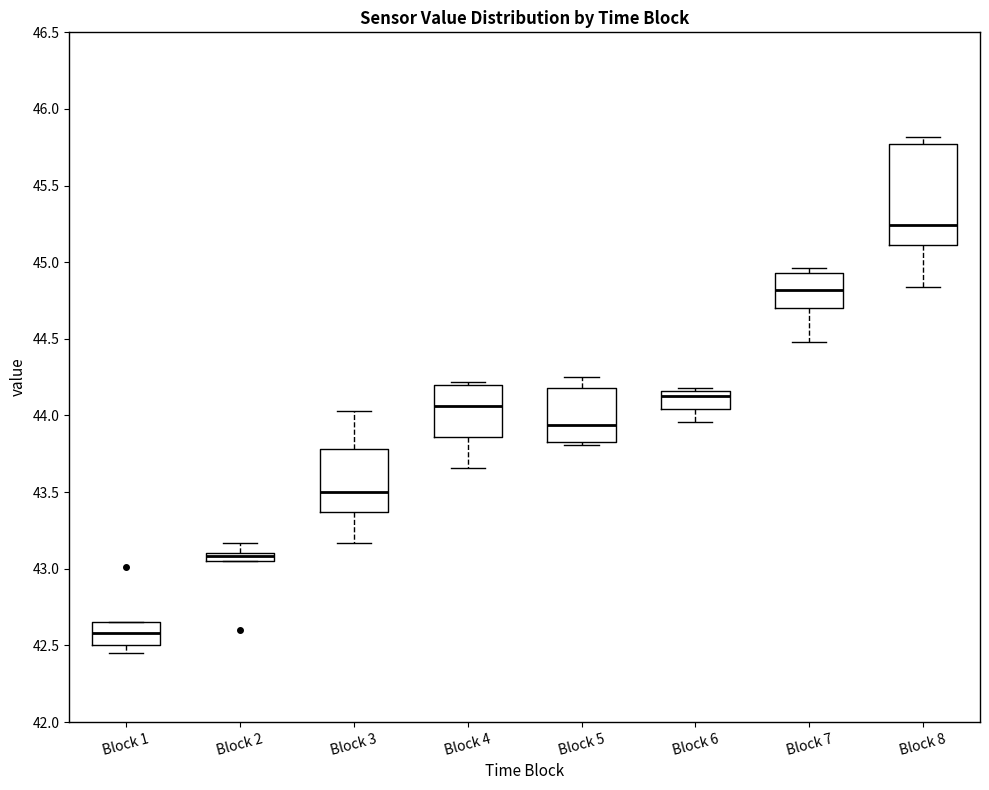

Which box is the tallest, from its lower edge to its upper edge?

Block 8